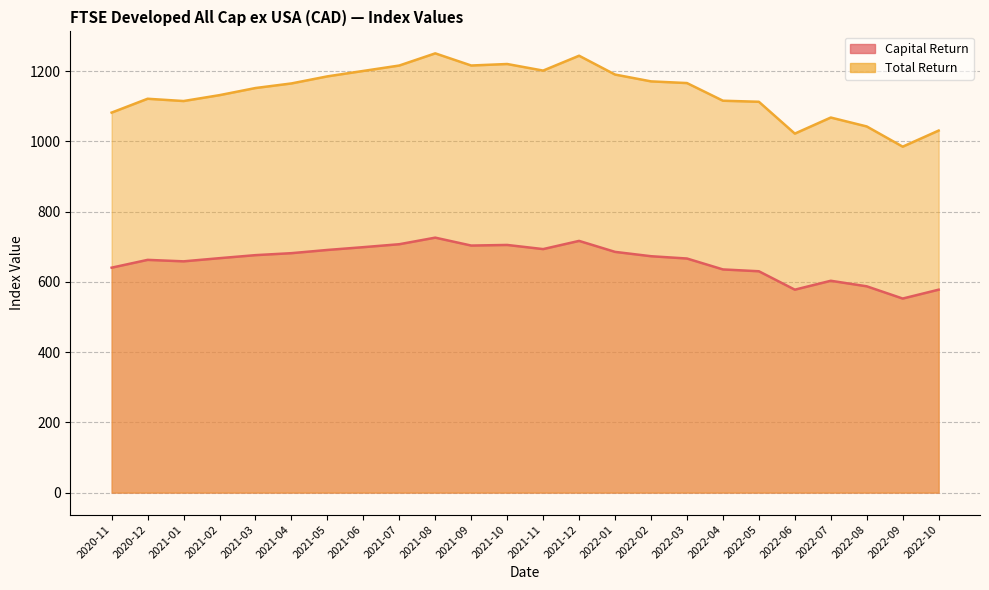

Is it true that Total Return equals 250.1 at 2021-07?

False